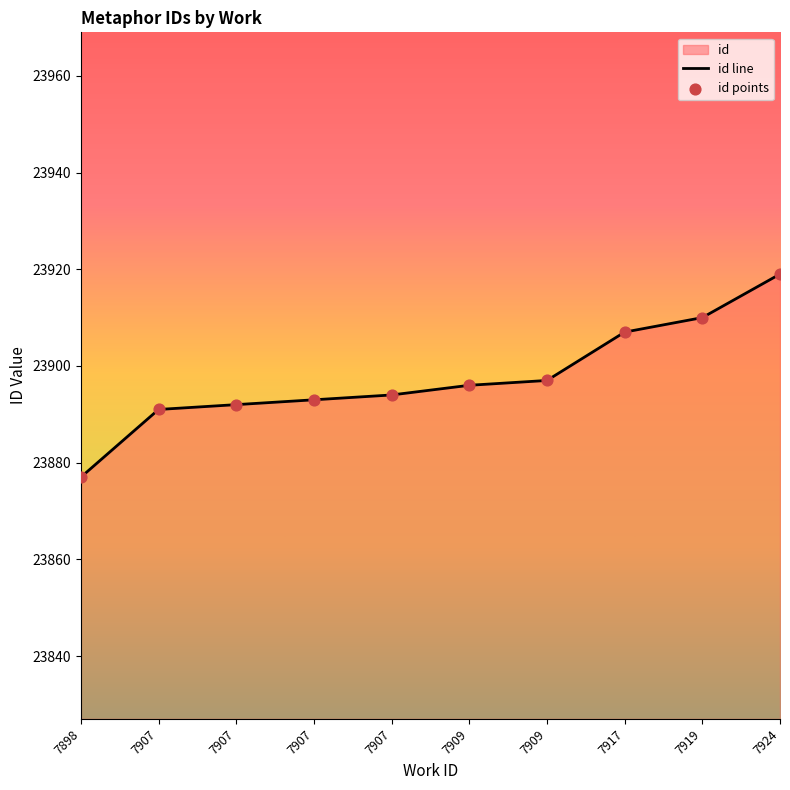

Between 7907 and 7898, which is larger?

7907